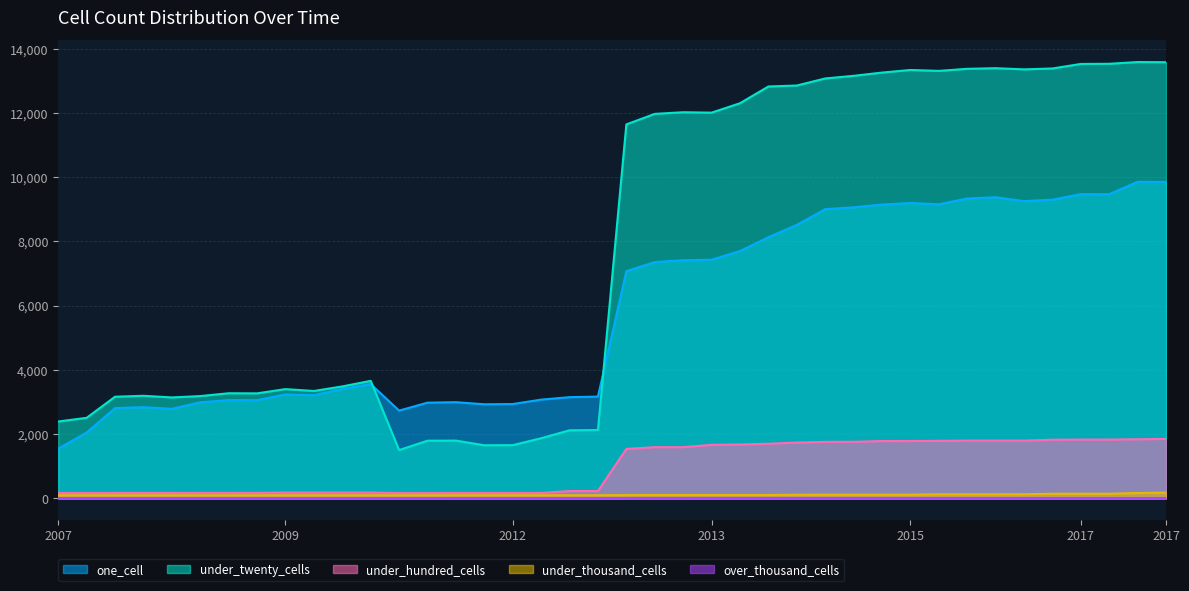

How many data points in under_twenty_cells are above 11646?

19